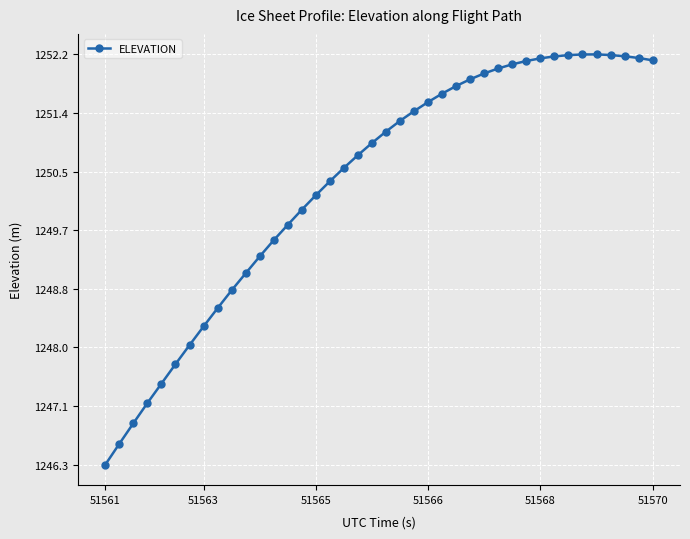

How many values are below 1251?

20